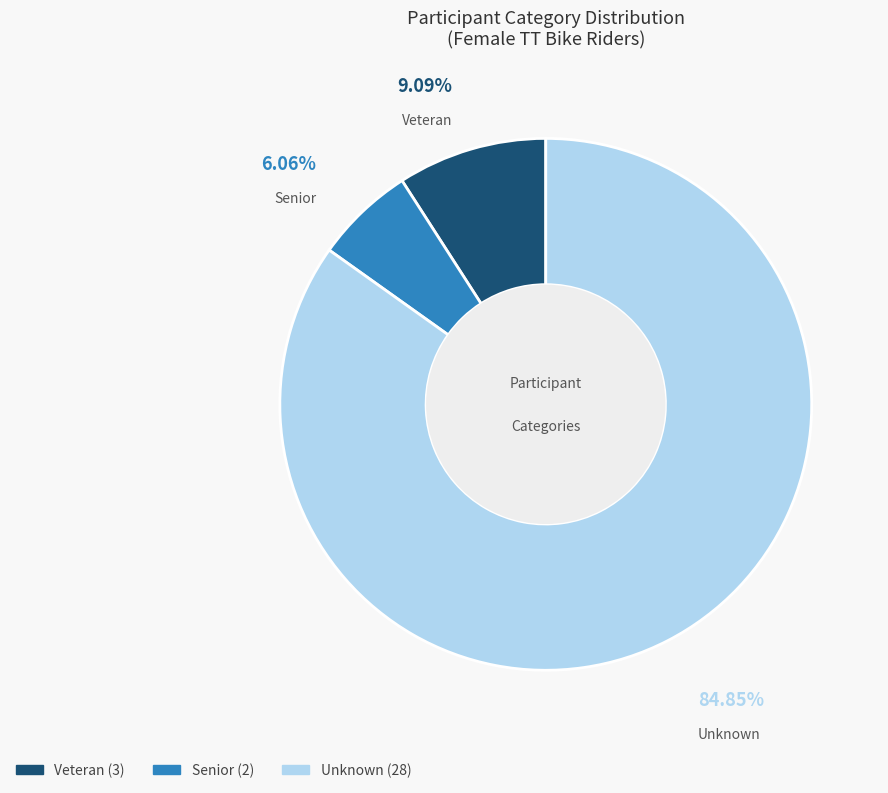

True or false: Senior accounts for 1% of the total.

False